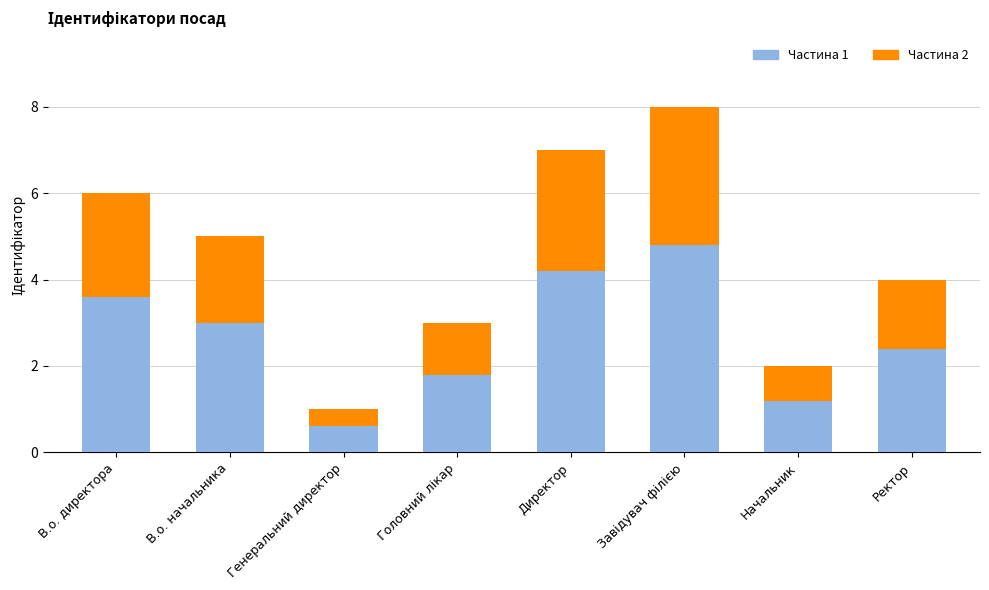

What is the maximum value for Частина 1?

4.8